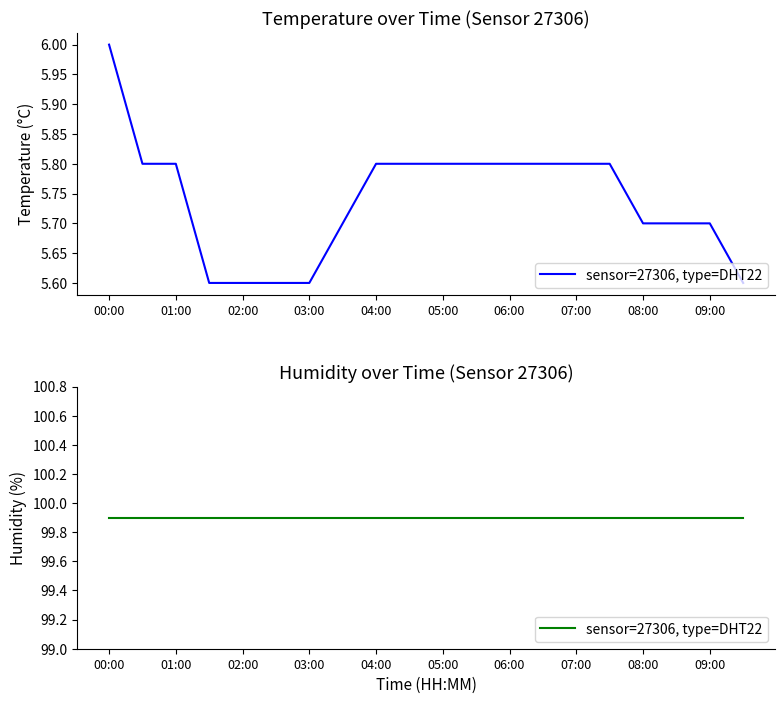

The humidity series shows 145.1 at 03:00. True or false?

False